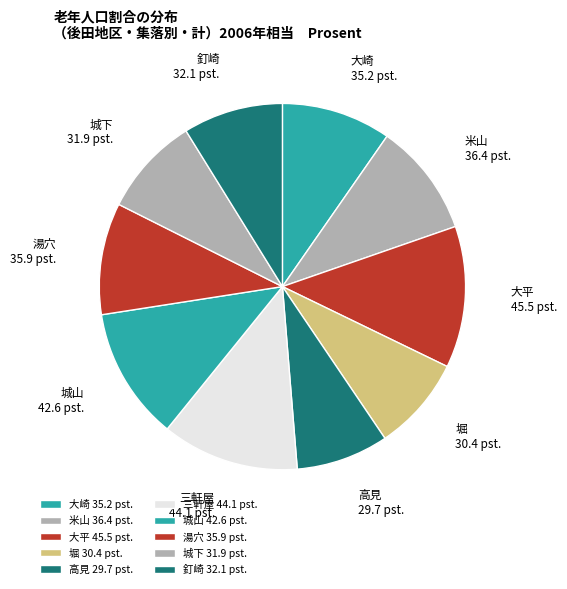

Which has a higher value, 城山 42.6 or 大崎 35.2?

城山 42.6